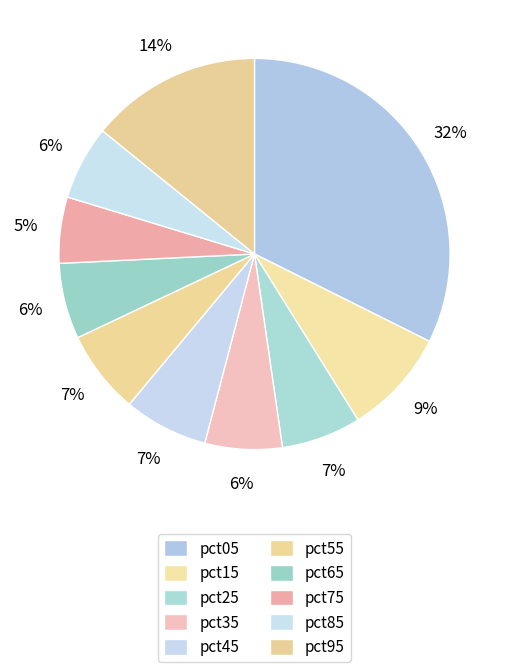

To the nearest percent, what percentage of the pie is pct75?

5%